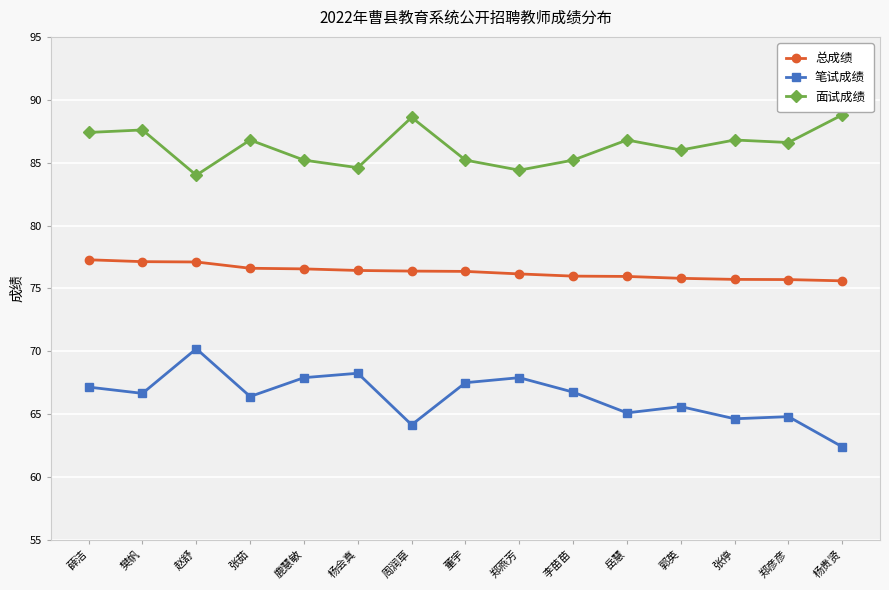

What position from the right is 周润草?

9